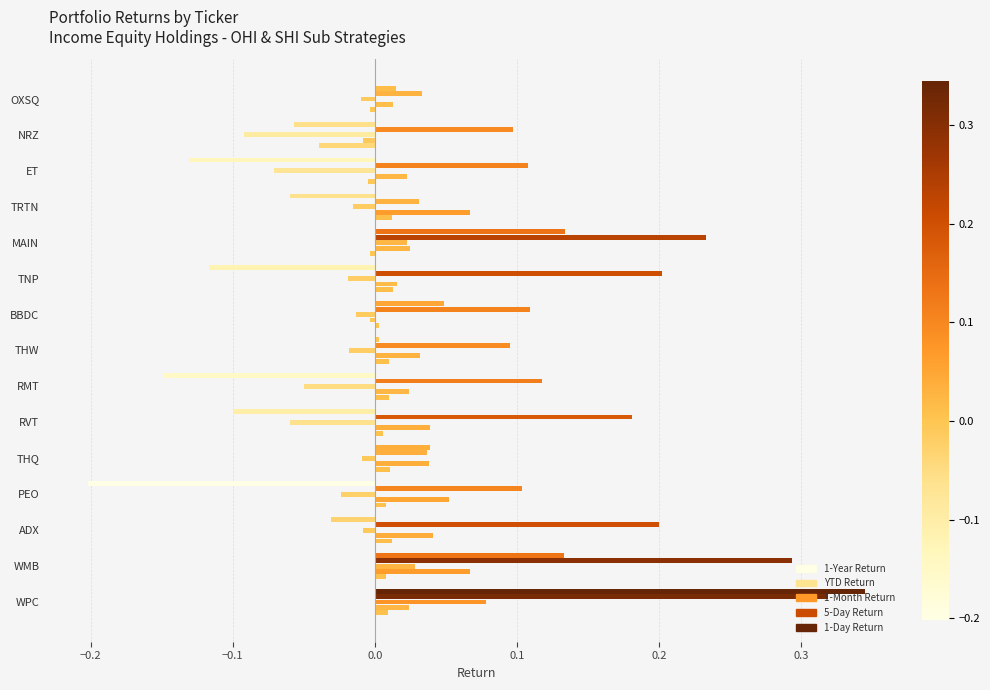

What is the average value of the YTD Return series?

0.1